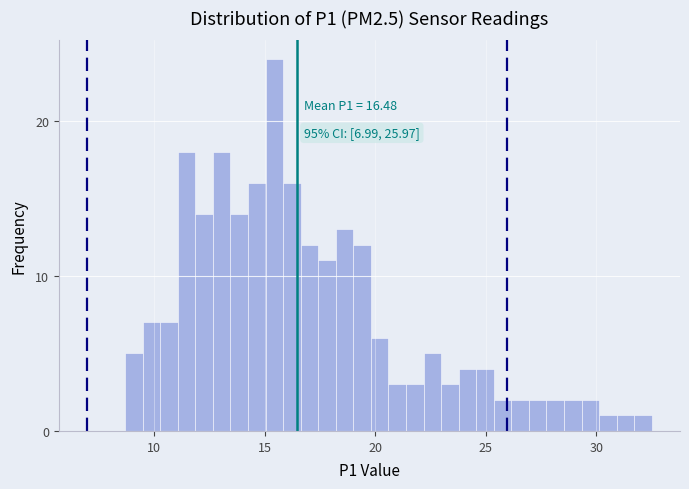

Read against the x-axis, roughly where is the centre of the tallest bar?

15.5